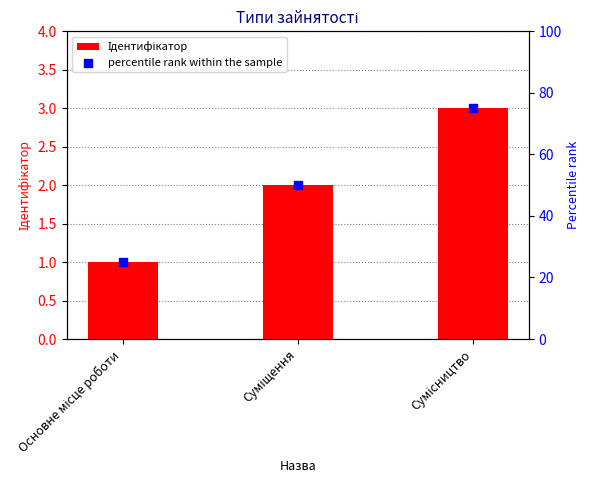

Which series contains the highest Y value?

percentile rank within the sample